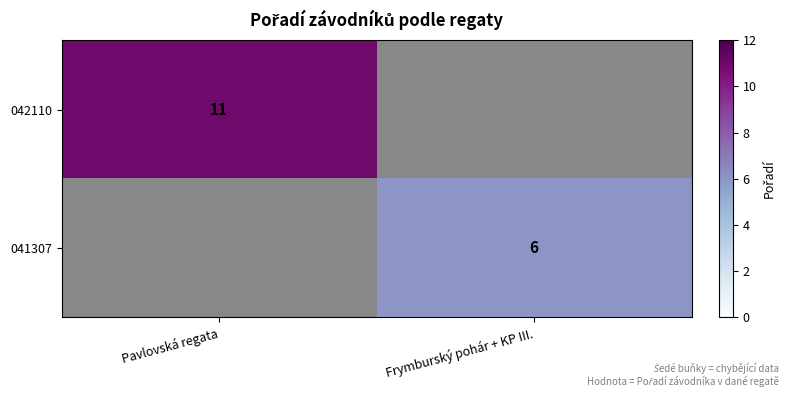

Is the value of 041307 at Frymburský pohár + KP III. greater than the value of 042110 at Pavlovská regata?

No